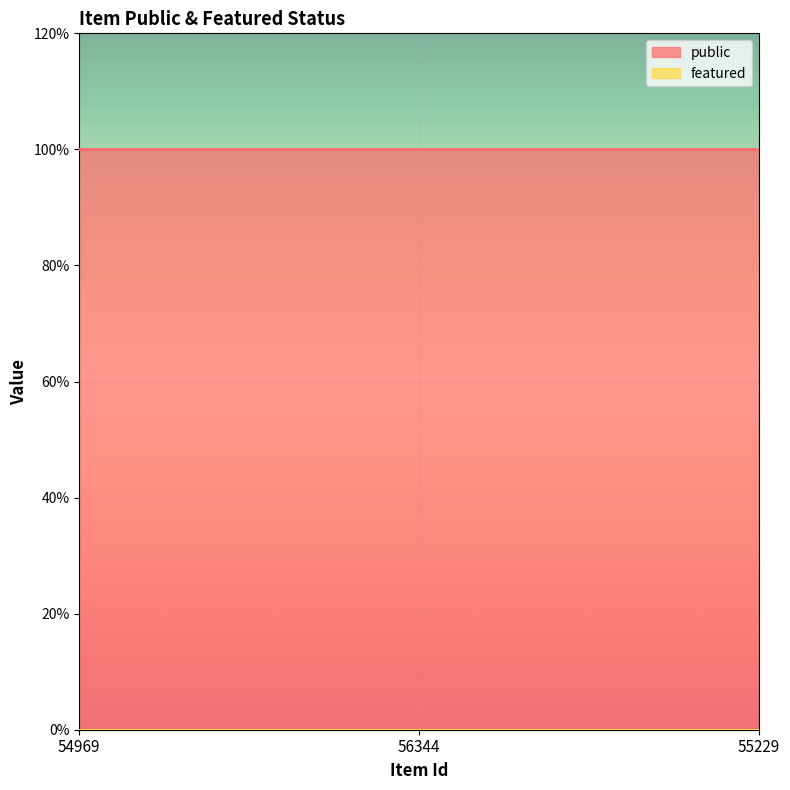

Reading left to right, what are all the values shown in this chart?

public: 1	1	1
featured: 0	0	0